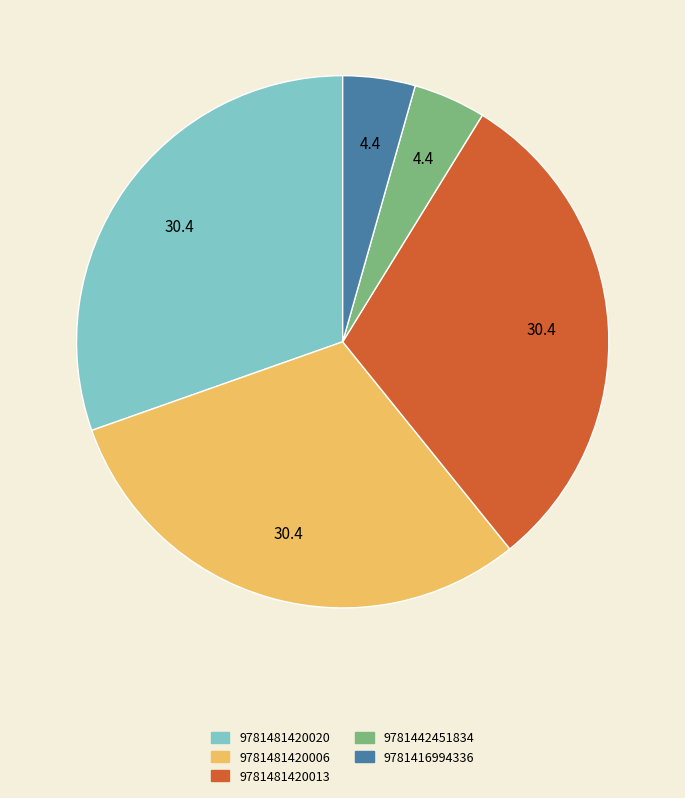

Does 9781481420013 represent more than half of the total?

No